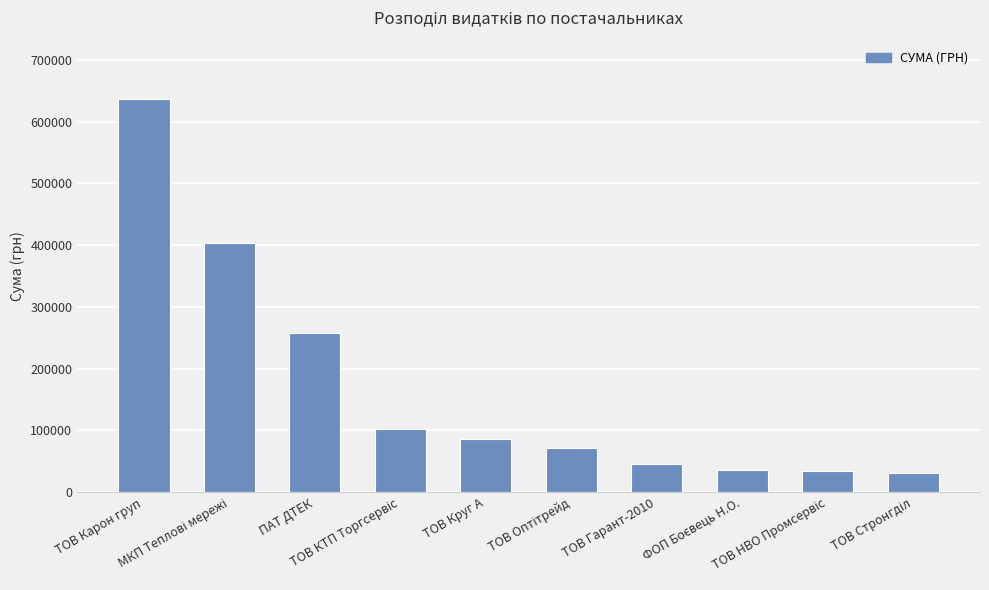

What is the minimum value shown in the chart?

31791.0